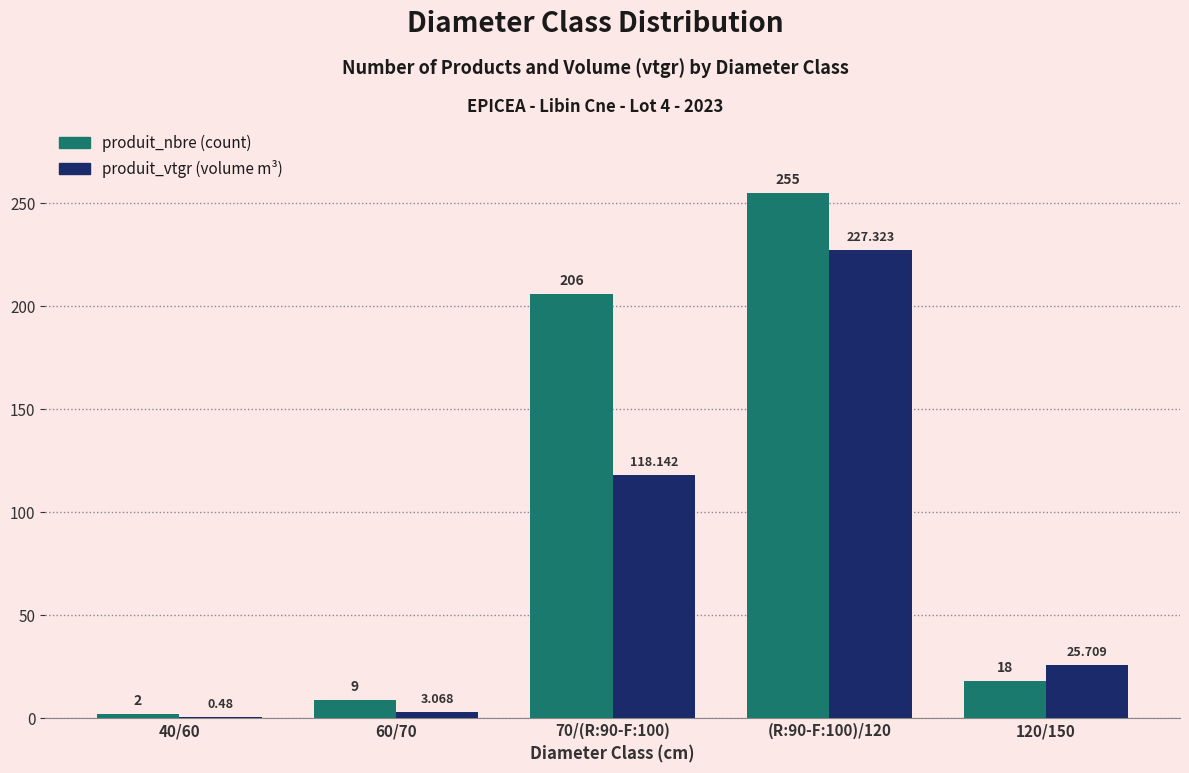

What is the label of the 2nd bar from the left?

60/70